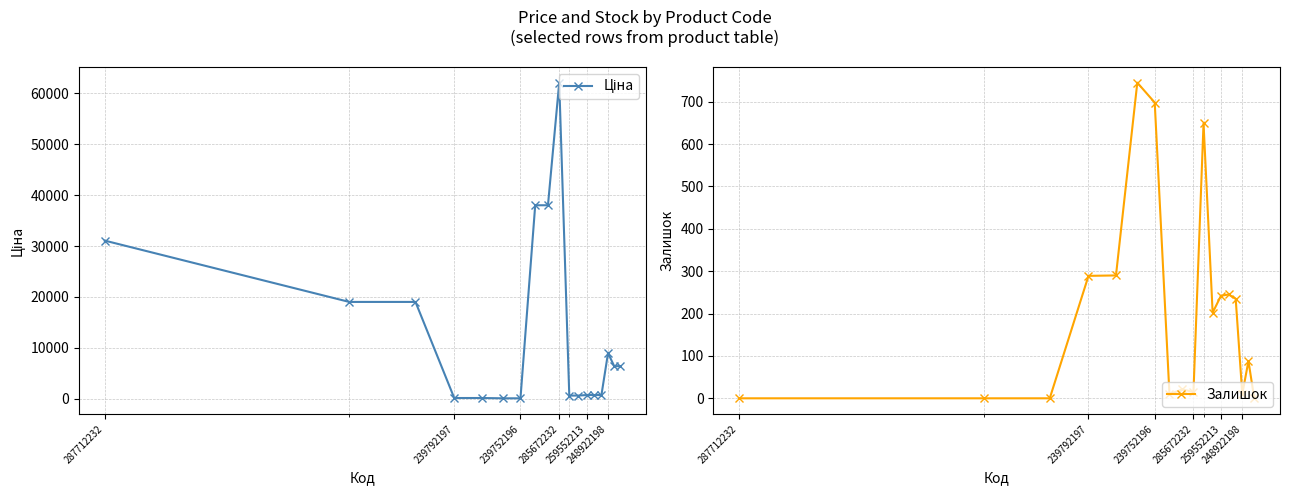

What is the highest value of the Залишок series?

745